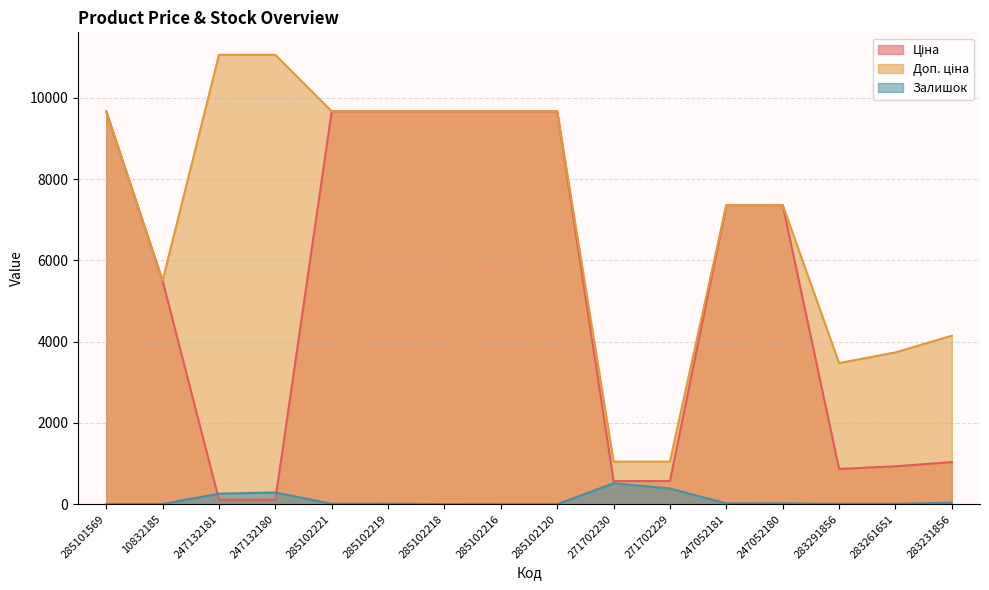

The value of Залишок at 271702230 is 124.6. True or false?

False